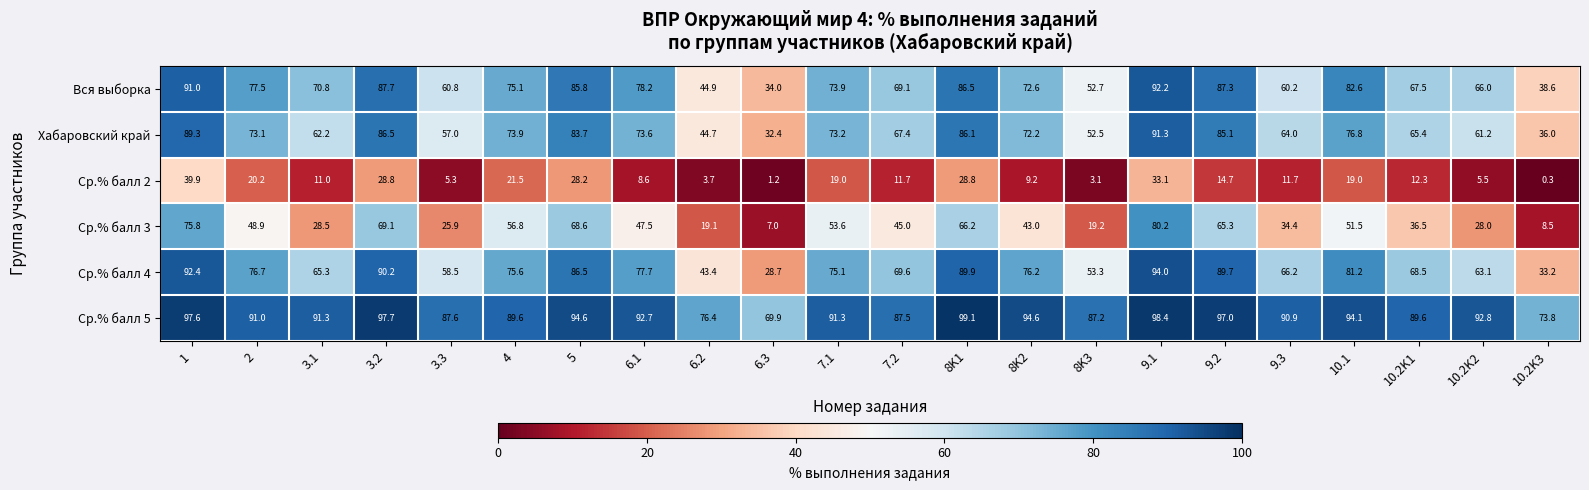

Rank the categories by Ср.% балл 4 value from lowest to highest.

6.3, 10.2K3, 6.2, 8K3, 3.3, 10.2K2, 3.1, 9.3, 10.2K1, 7.2, 7.1, 4, 8K2, 2, 6.1, 10.1, 5, 9.2, 8K1, 3.2, 1, 9.1